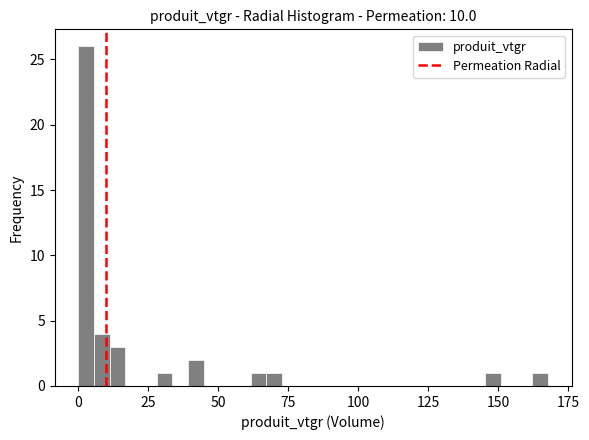

Around what value on the x-axis is the tallest bar? Give the approximate position of its centre, as read against the axis.

5